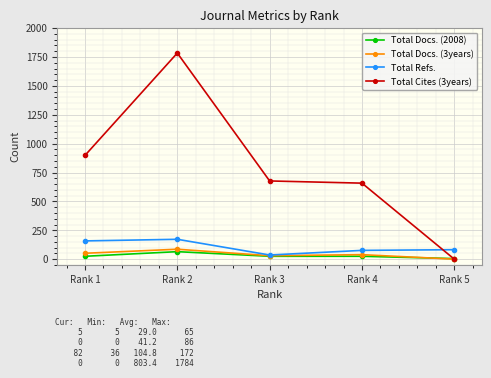

True or false: Total Docs. (3years) has more than 2 points higher than both neighbors.

False